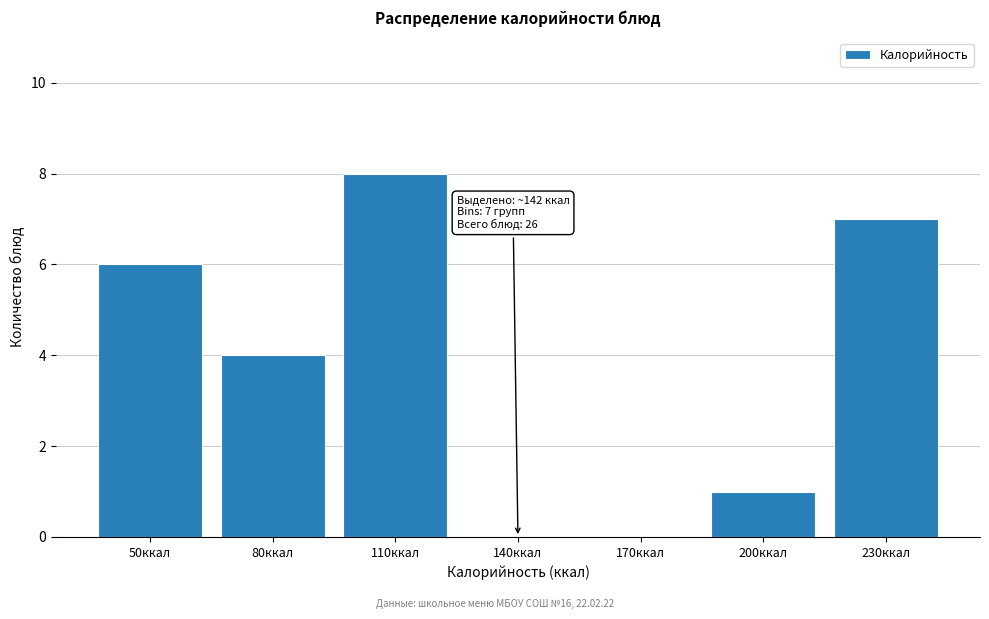

Reading right to left, transcribe all the data shown in this chart.

230ккал=7	200ккал=1	170ккал=0	140ккал=0	110ккал=8	80ккал=4	50ккал=6